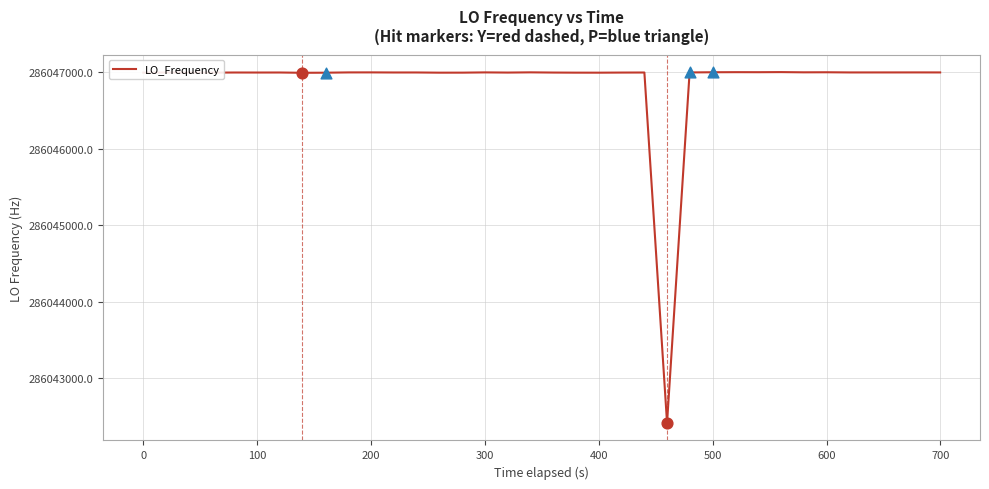

What is the greatest value displayed?

286047004.3